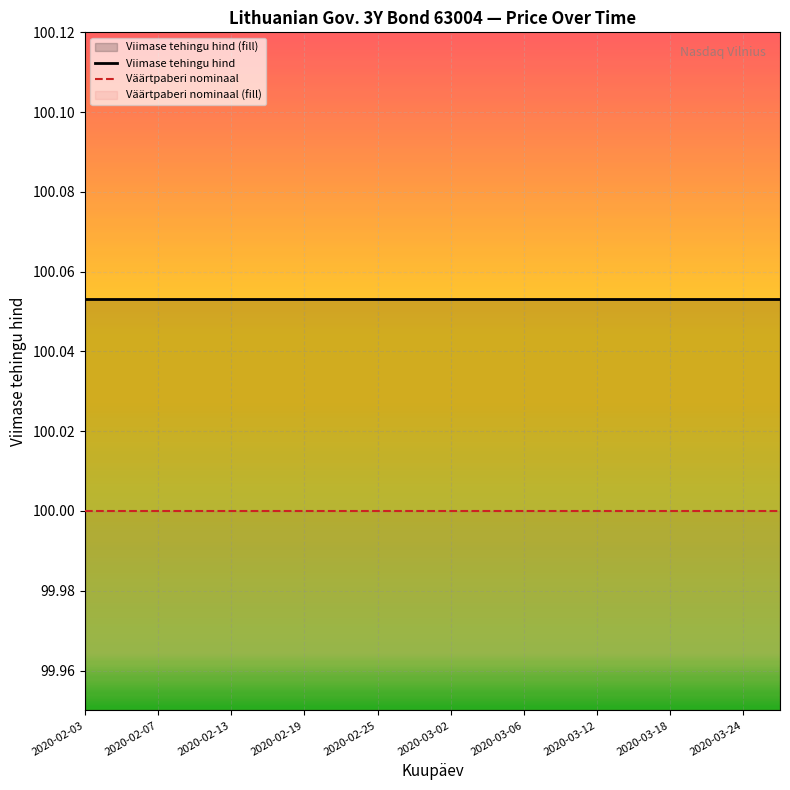

True or false: Viimase tehingu hind and Väärtpaberi nominaal intersect in this chart.

False